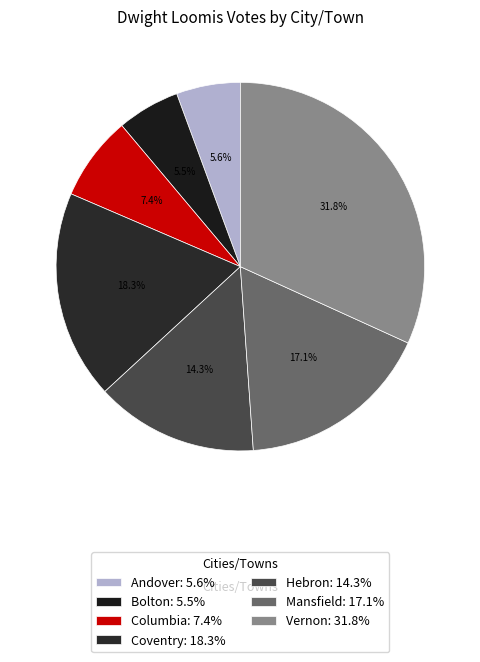

True or false: Coventry accounts for 29% of the total.

False